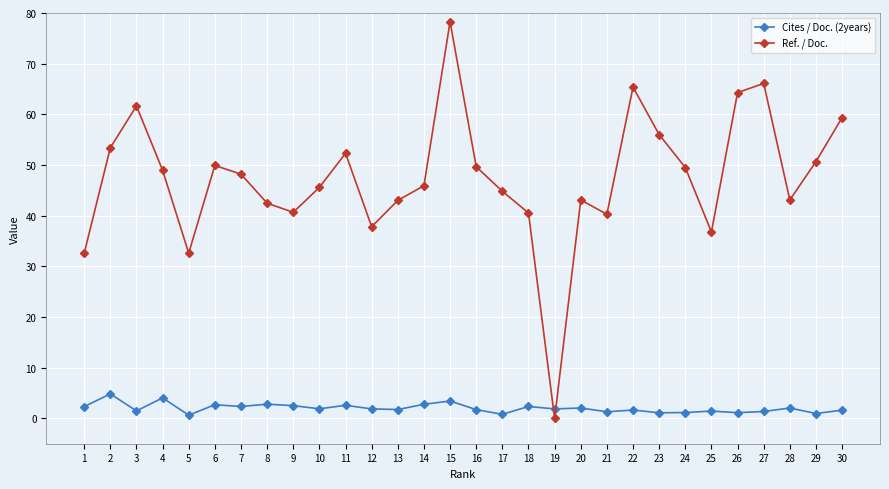

List the series in order of their peak value, highest first.

Ref. / Doc., Cites / Doc. (2years)